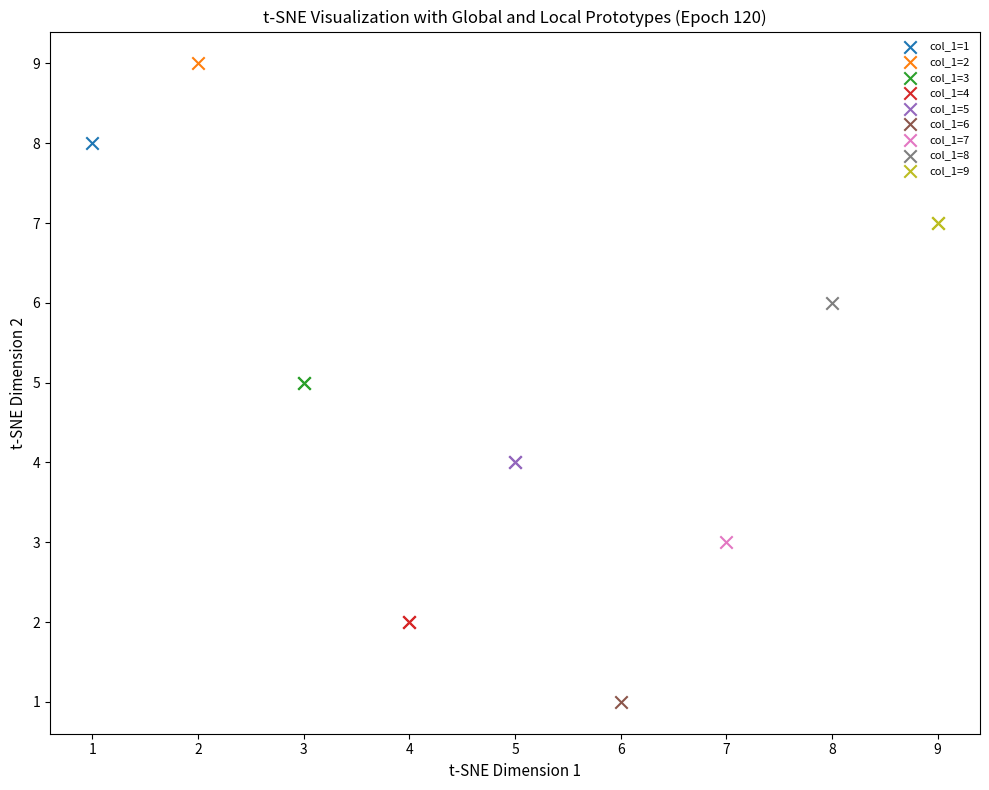

Which series contains the lowest Y value?

col_1=6